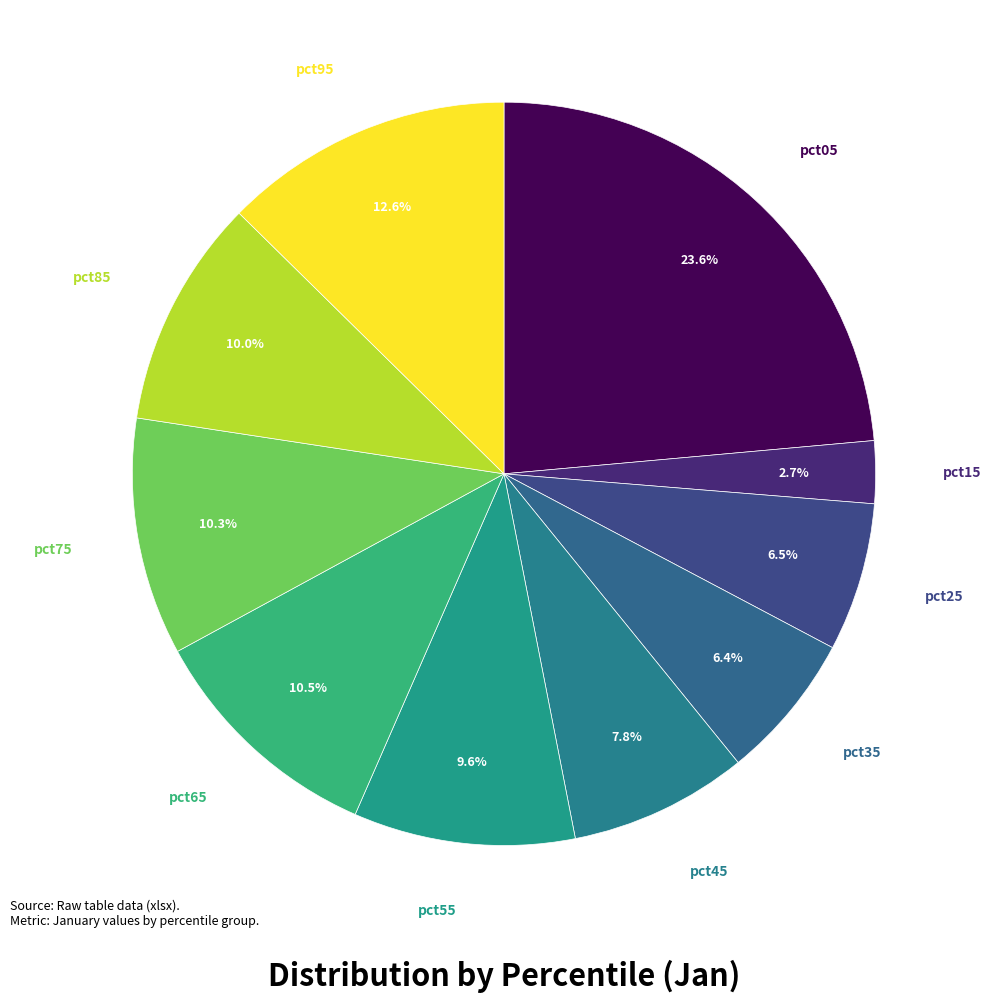

Which slice is the largest?

pct05